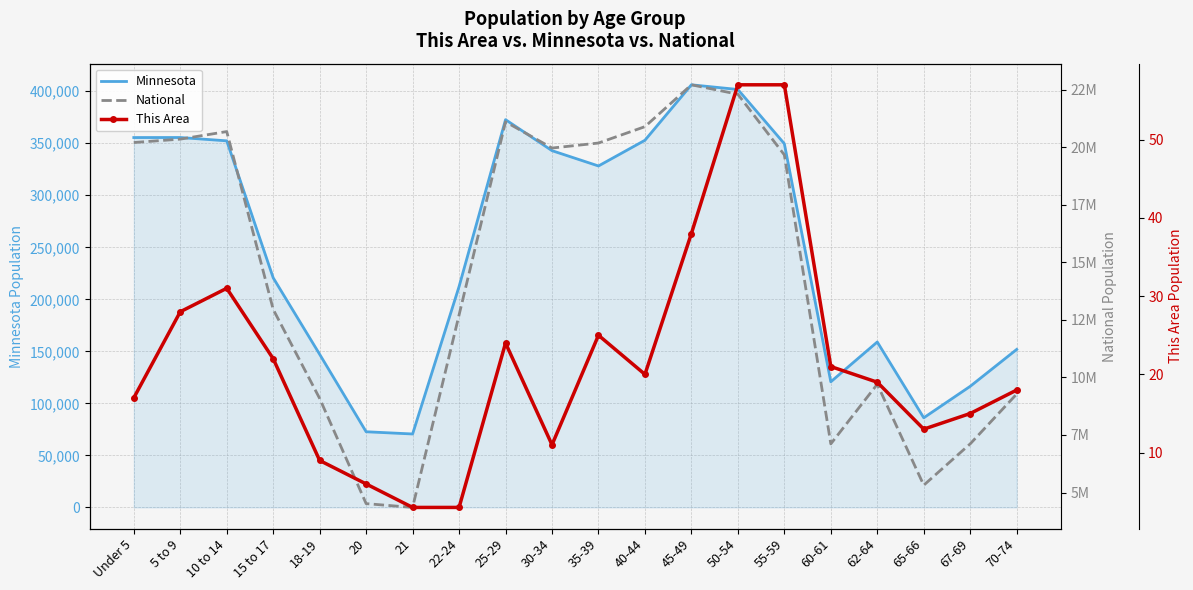

At which category does Minnesota reach its first local valley?

21